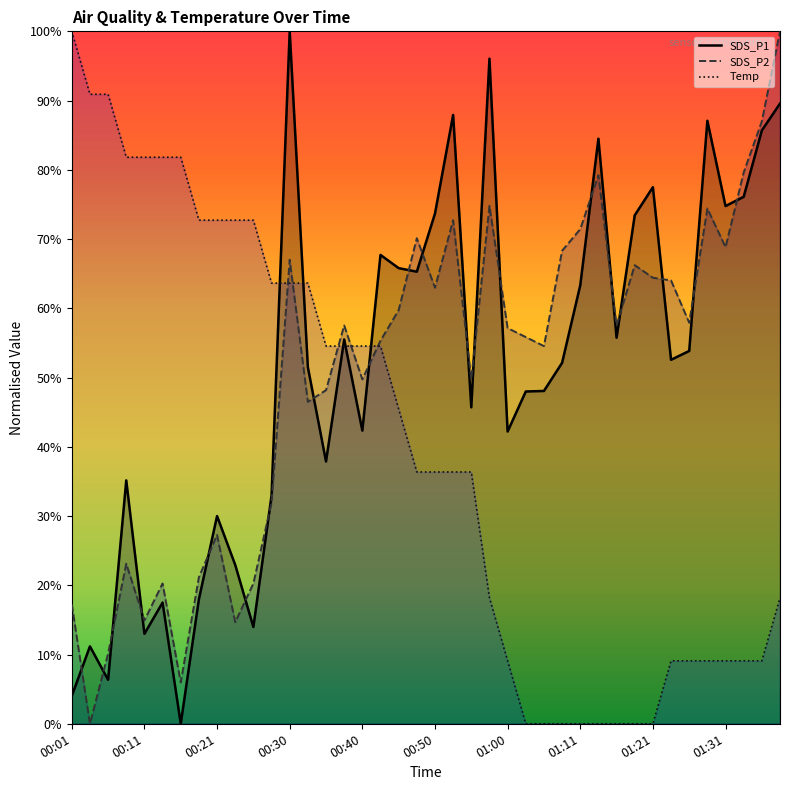

How many intersections are there between SDS_P1 and Temp?

5